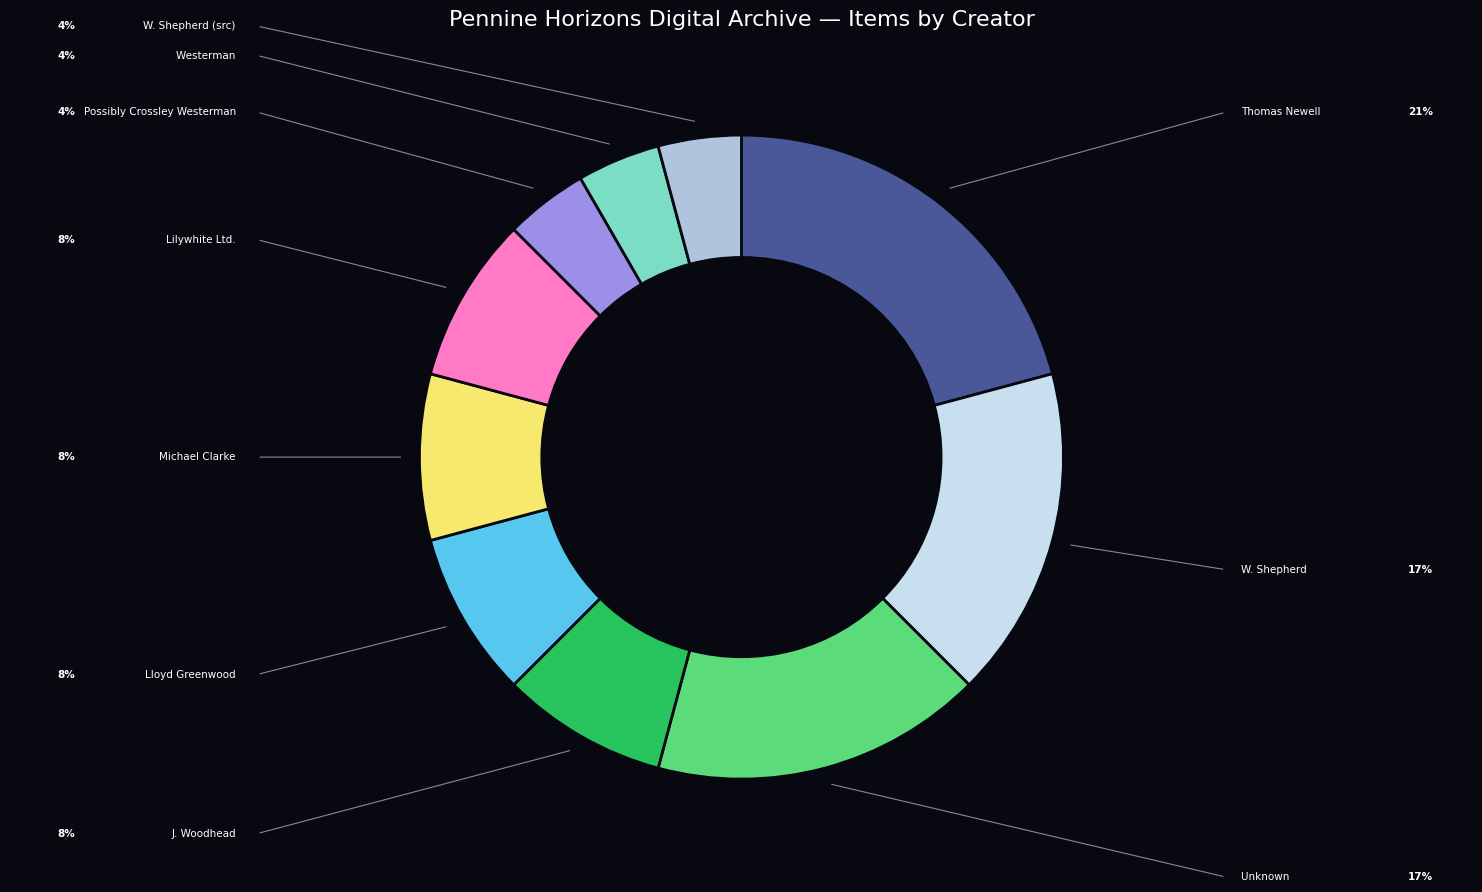

Is there any slice that represents more than half of the pie?

No